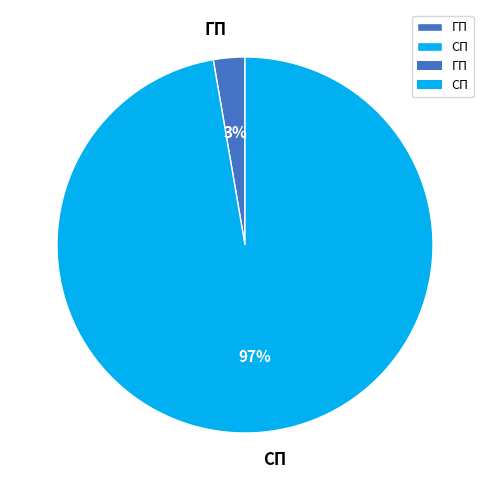

Which slice is the largest?

СП